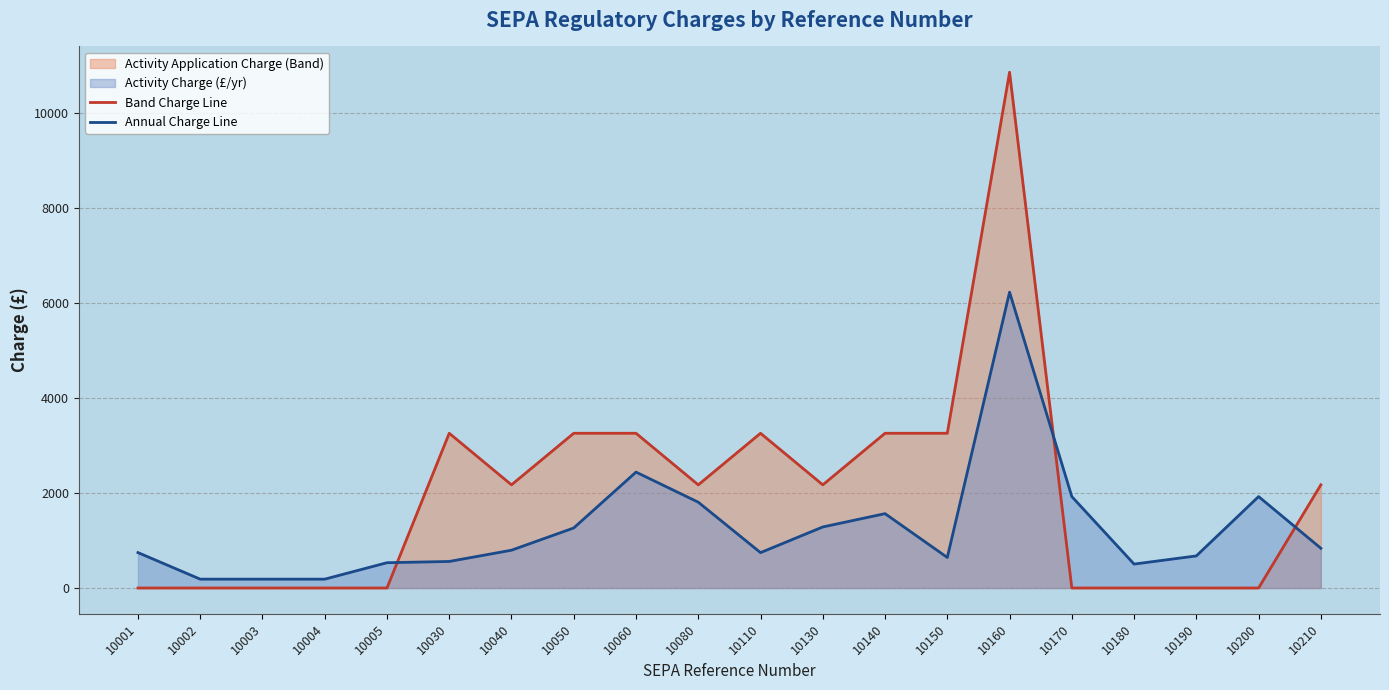

Rank the series by their average value, from highest to lowest.

Band Charge Line, Annual Charge Line